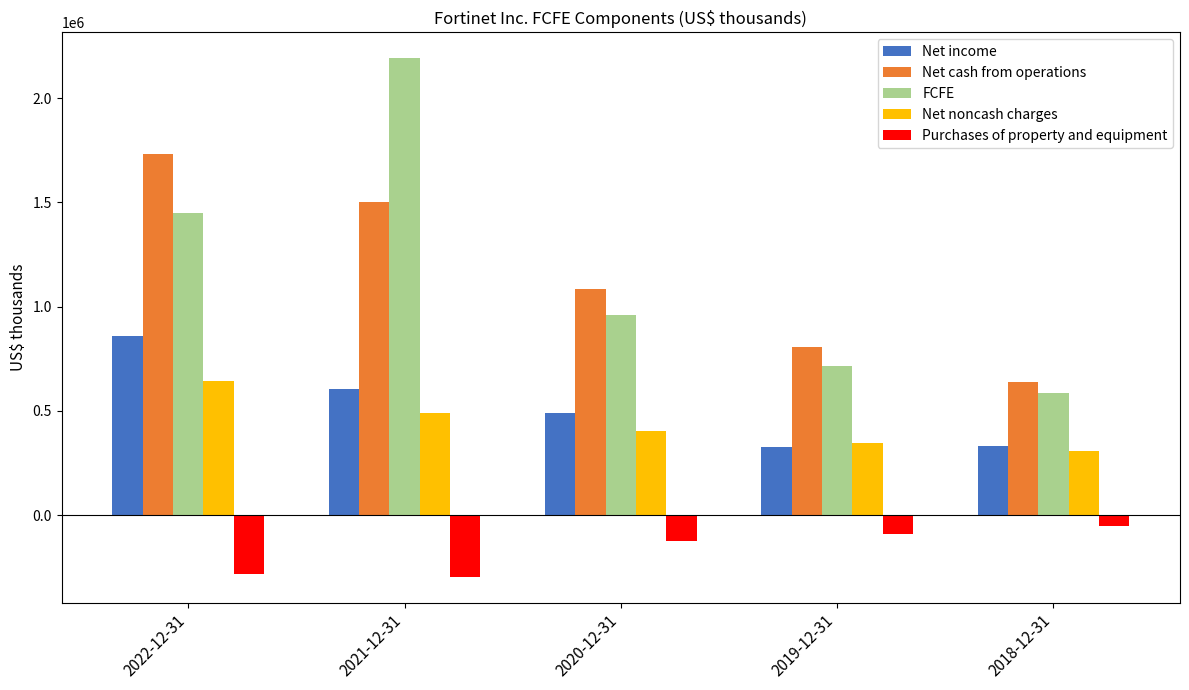

Which series has the largest total across all categories?

FCFE